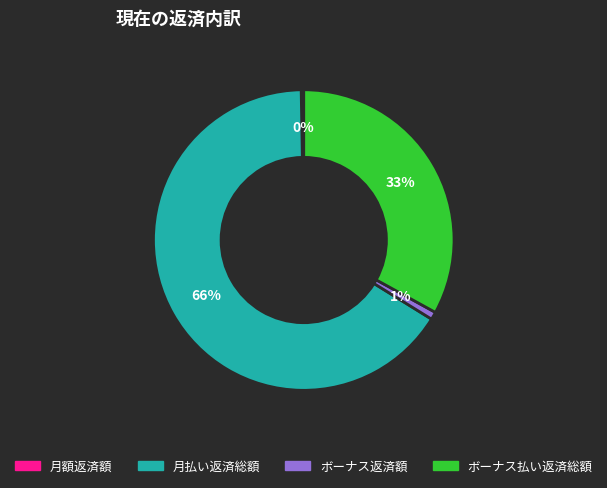

Which has a higher value, ボーナス払い返済総額 or 月払い返済総額?

月払い返済総額